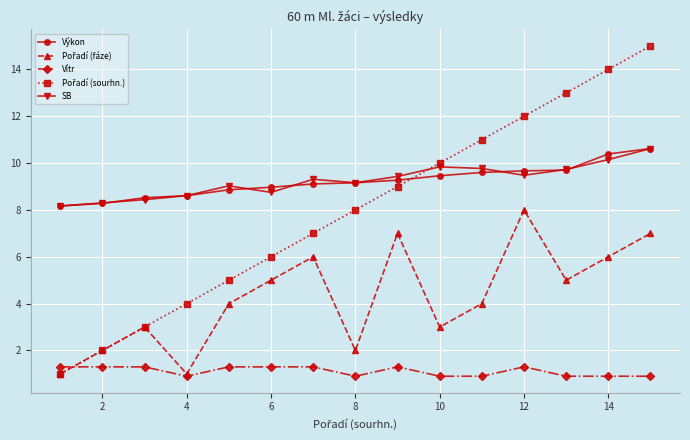

True or false: Vítr and SB cross at least once.

False